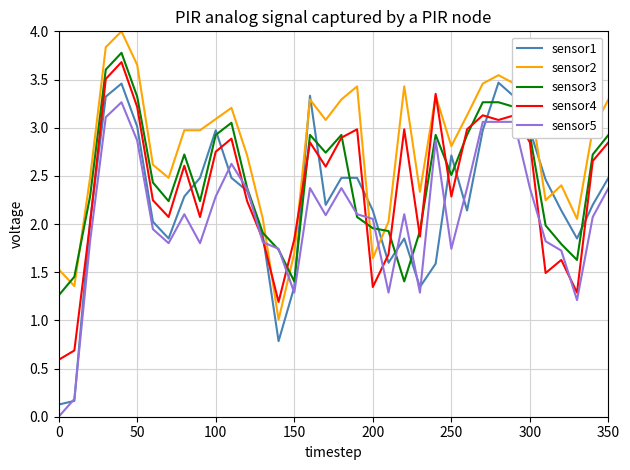

How many lines are shown in the chart?

5